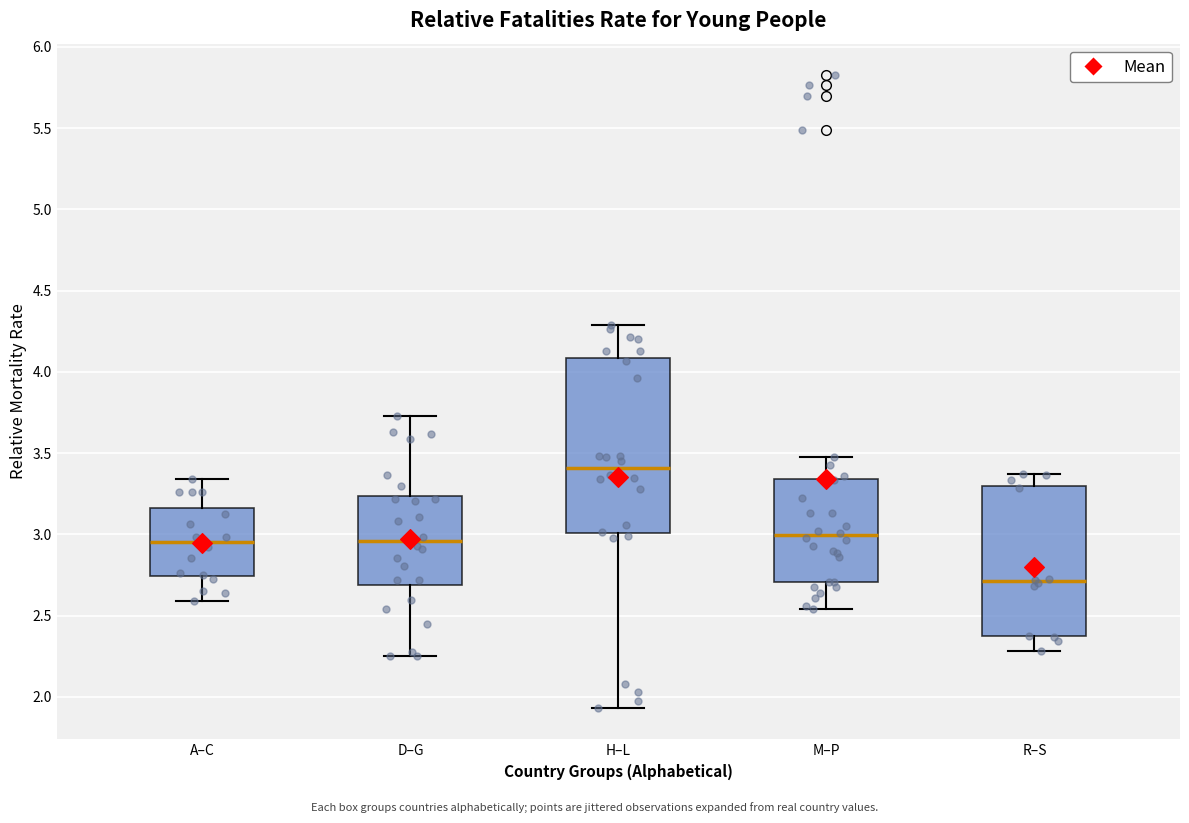

Reading left to right, read every box against the y-axis: the position of its median line, the range the box covers, and the ends of its whiskers. The values are not printed on the chart, so give them approximately, as read against the axis.

A–C: median 2.95, box 2.75 to 3.15, whiskers 2.60 to 3.35
D–G: median 2.95, box 2.70 to 3.25, whiskers 2.25 to 3.75
H–L: median 3.40, box 3.00 to 4.10, whiskers 1.95 to 4.30
M–P: median 3.00, box 2.70 to 3.35, whiskers 2.55 to 3.45
R–S: median 2.70, box 2.35 to 3.30, whiskers 2.30 to 3.35